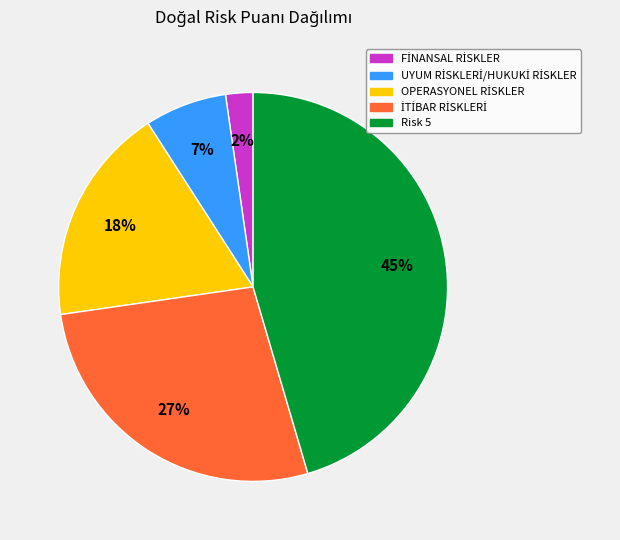

Is there a majority slice in this chart?

No